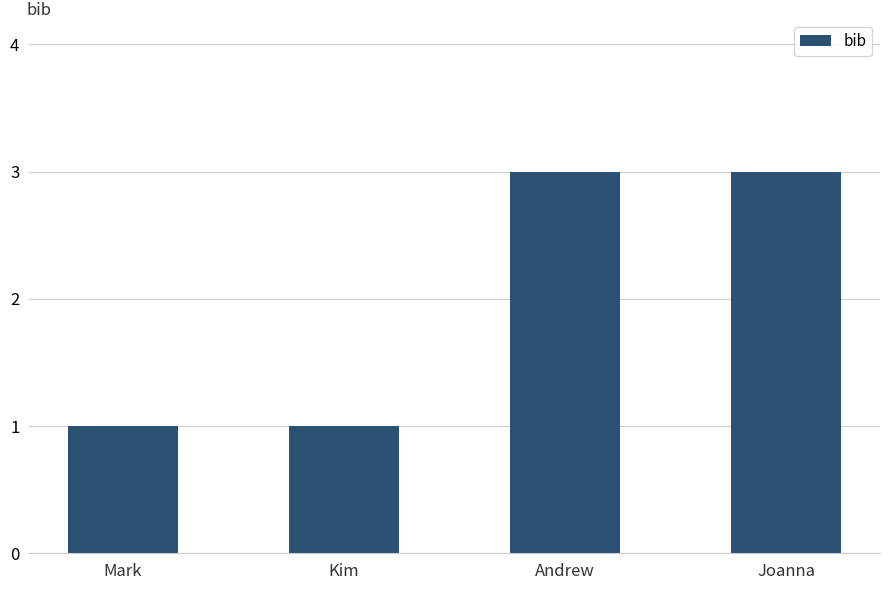

The chart shows a value of 3 at Joanna. True or false?

True